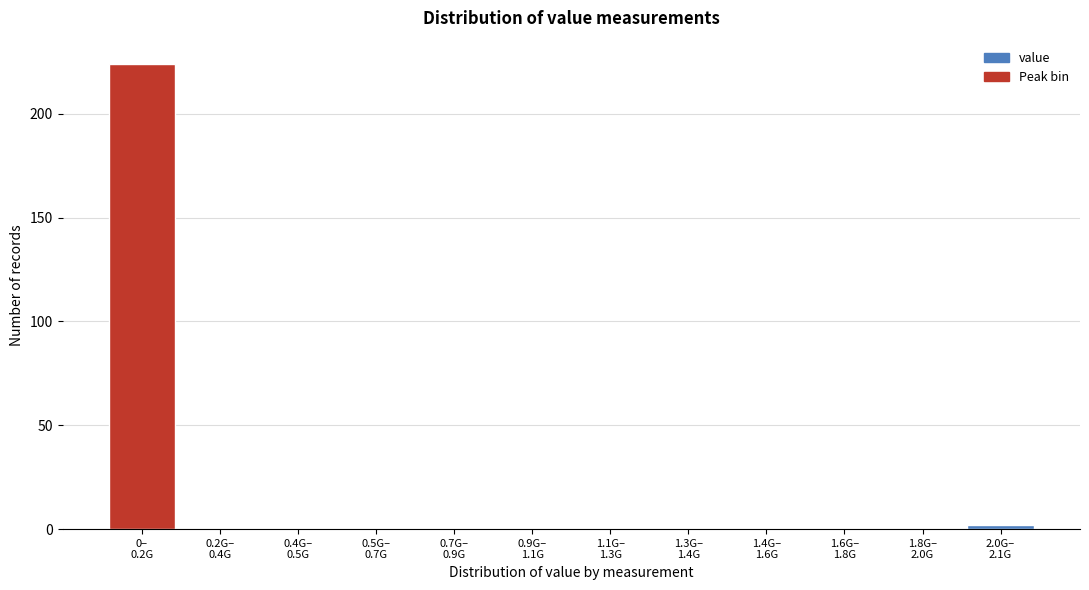

What is the sum of all values?

226